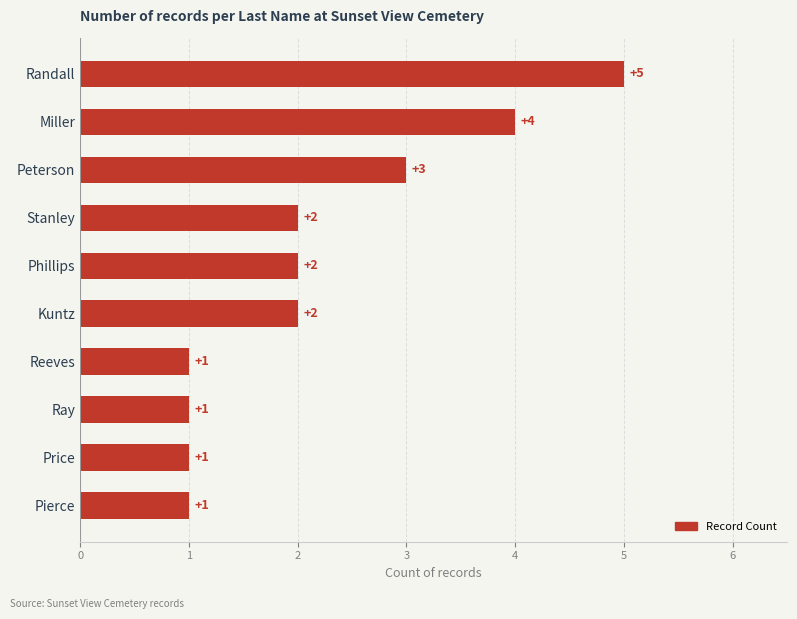

Reading top to bottom, what are all the values shown in this chart?

5	4	3	2	2	2	1	1	1	1